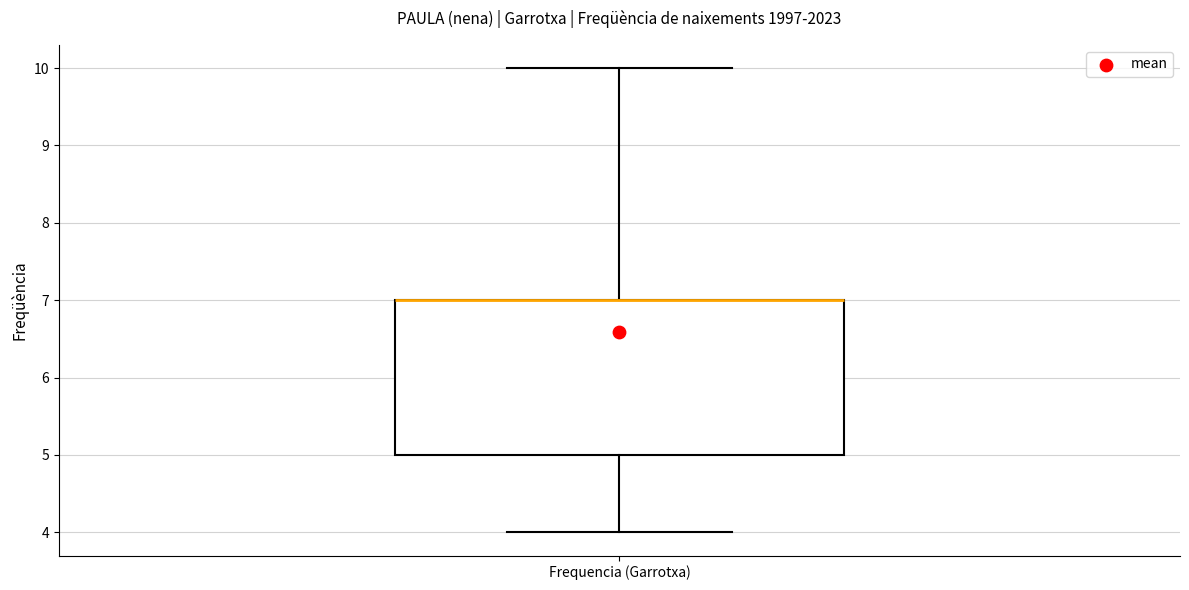

Transcribe this box plot: give where the median line is, the range the box spans, and where the two whiskers end, as read against the y-axis. The values are not printed on the chart, so give them approximately, as read against the axis.

median 7 (drawn on the box's upper edge), box 5 to 7, whiskers 4 to 10